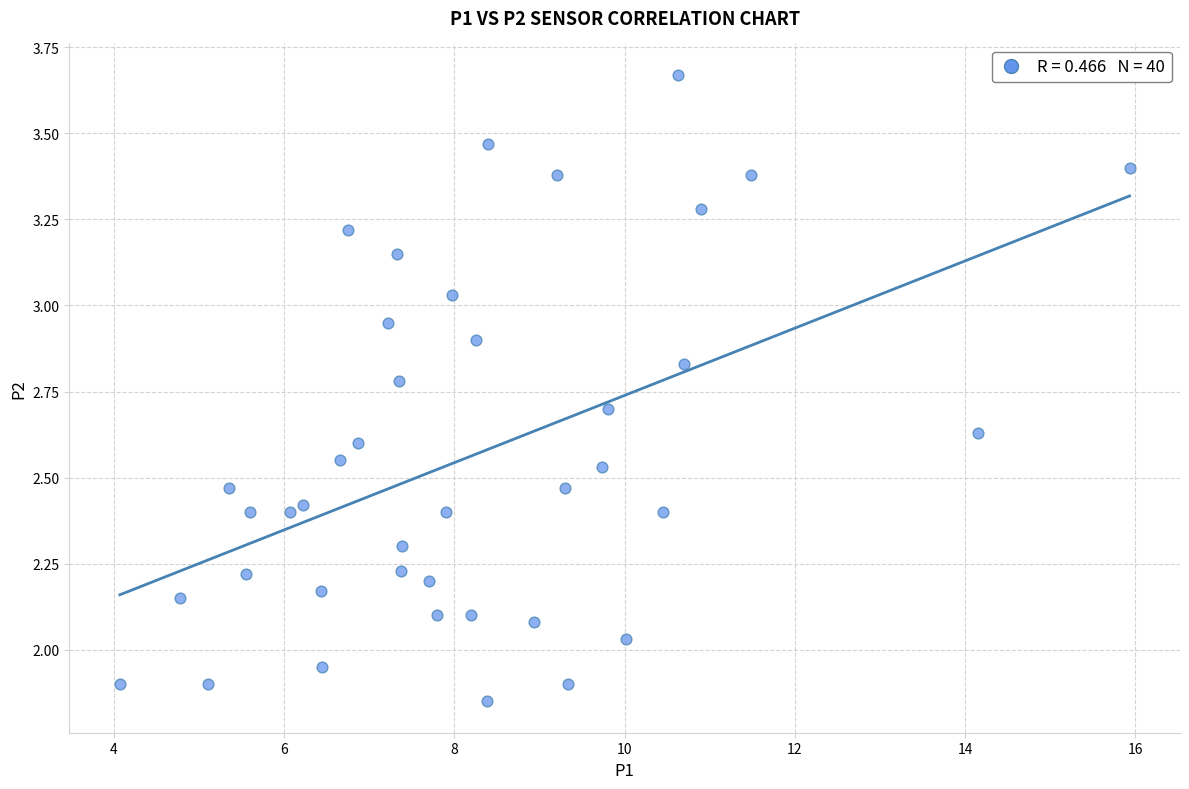

What is the range of Y values (max minus min)?

1.8